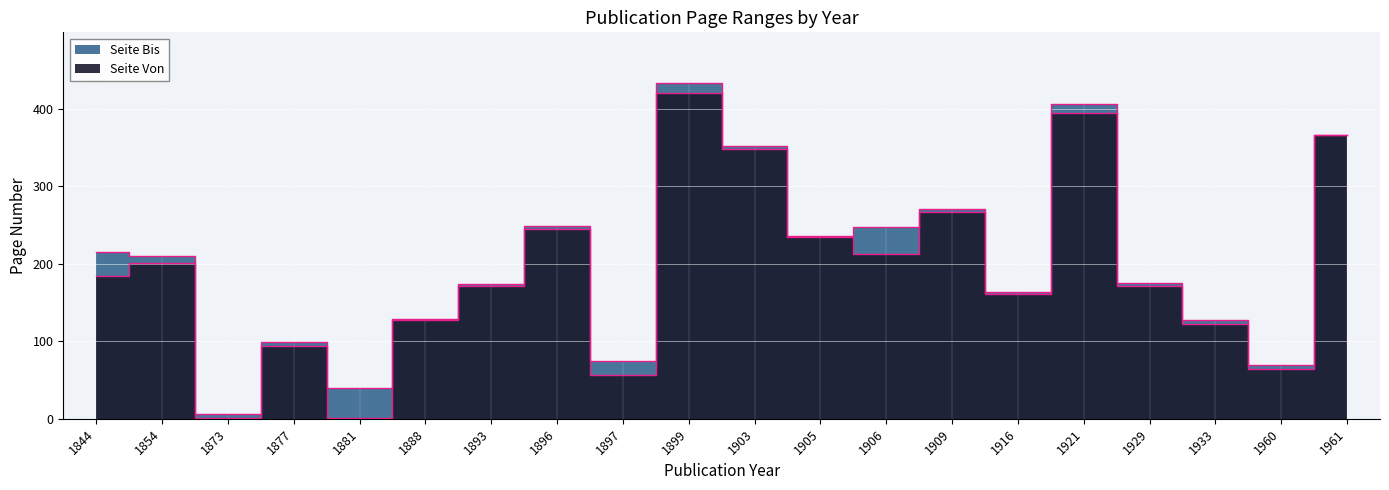

What is the value of the Seite Von point at the 2nd from the left?

201